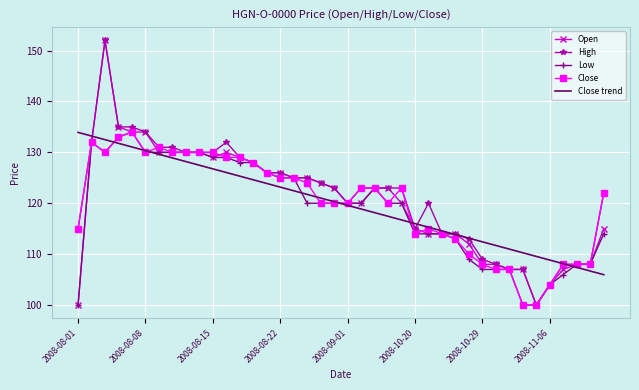

What is the minimum value shown in the chart?

100.0